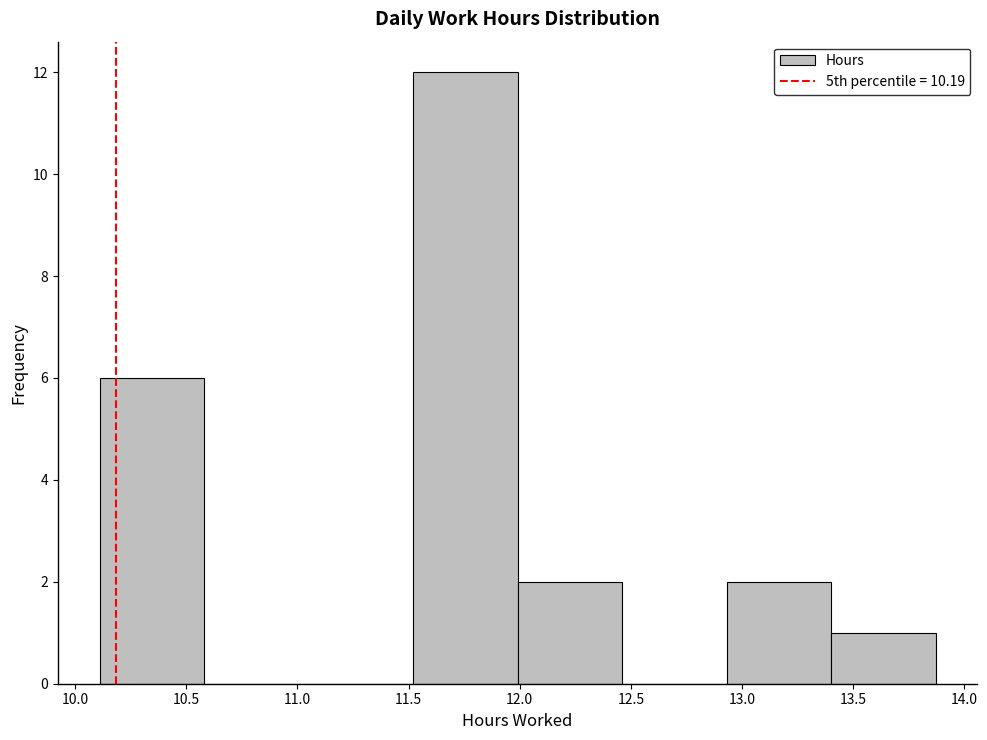

Reading left to right, transcribe this chart: for each bar, give the range it covers on the x-axis and its height. Neither the bar edges nor the heights are printed on the chart, so give them approximately, as read against the axes.

10.11 to 10.58: 6
10.58 to 11.05: 0
11.05 to 11.52: 0
11.52 to 11.99: 12
11.99 to 12.46: 2
12.46 to 12.93: 0
12.93 to 13.40: 2
13.40 to 13.87: 1